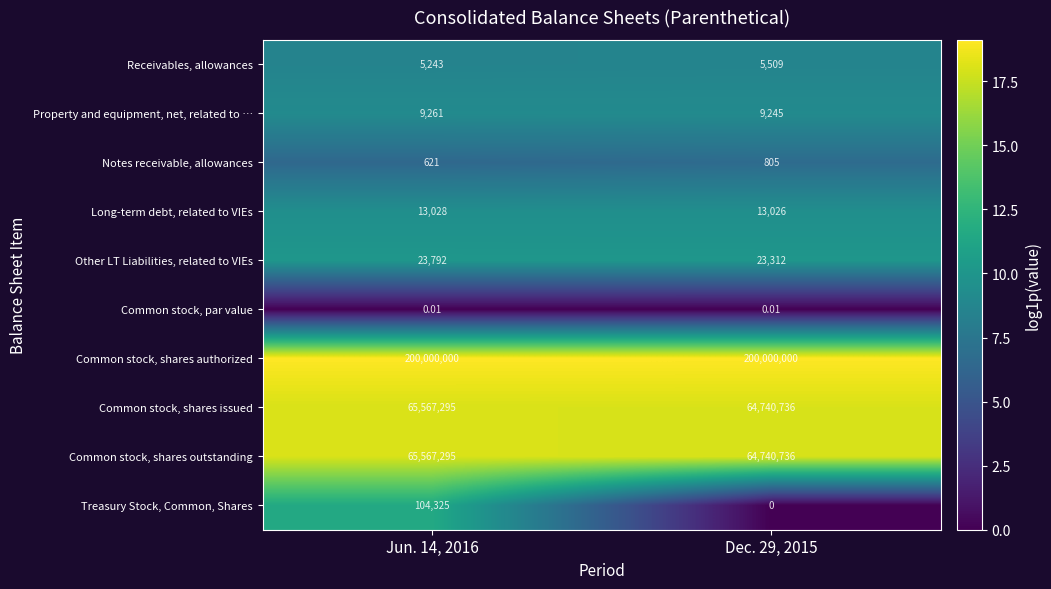

Is the value of Receivables, allowances at Jun. 14, 2016 greater than the value of Common stock, par value at Dec. 29, 2015?

Yes